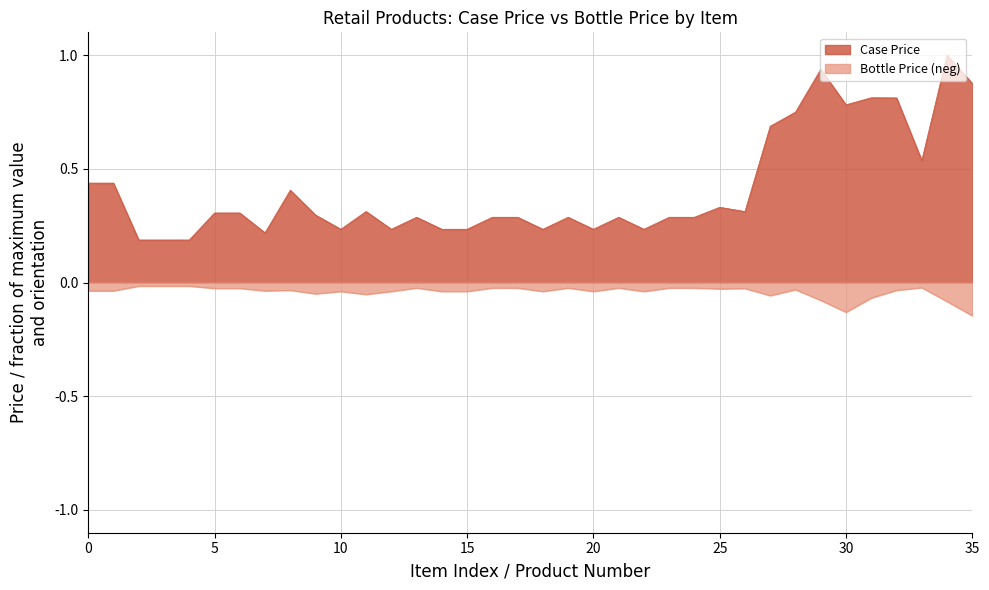

What is the difference between the maximum and minimum values in the Case Price series?

0.8